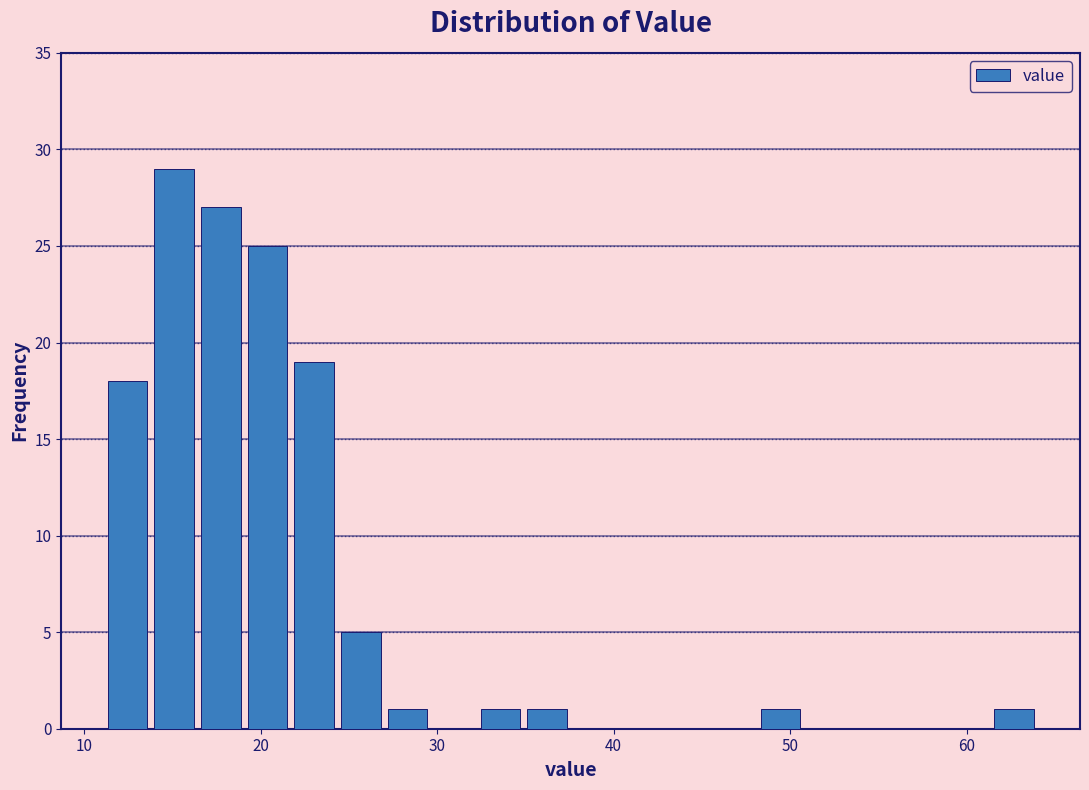

Around what value on the x-axis is the tallest bar? Give the approximate position of its centre, as read against the axis.

15